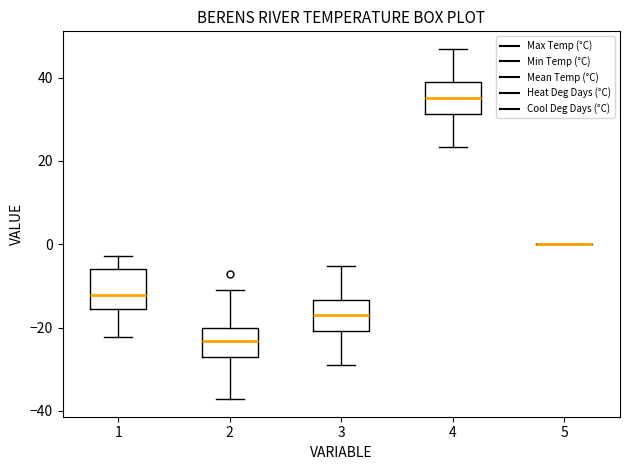

Reading left to right, read every box against the y-axis: the position of its median line, the range the box covers, and the ends of its whiskers. The values are not printed on the chart, so give them approximately, as read against the axis.

1: median -12, box -16 to -6, whiskers -22 to -2
2: median -24, box -26 to -20, whiskers -38 to -12
3: median -16, box -20 to -14, whiskers -28 to -6
4: median 36, box 32 to 38, whiskers 24 to 46
5: box collapsed to a line at 0, whiskers 0 to 0